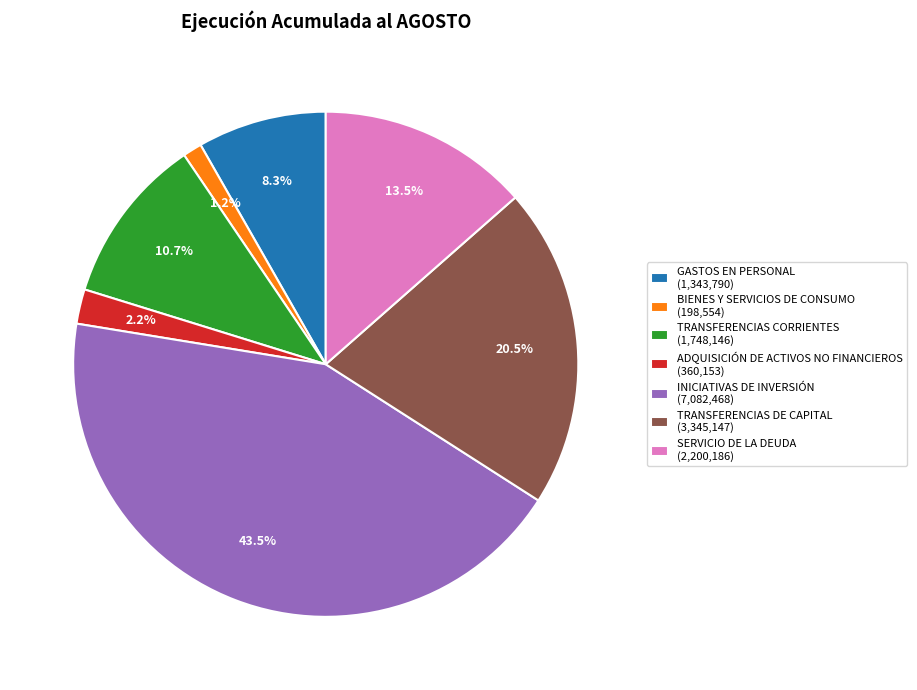

How many slices are in this pie chart?

7